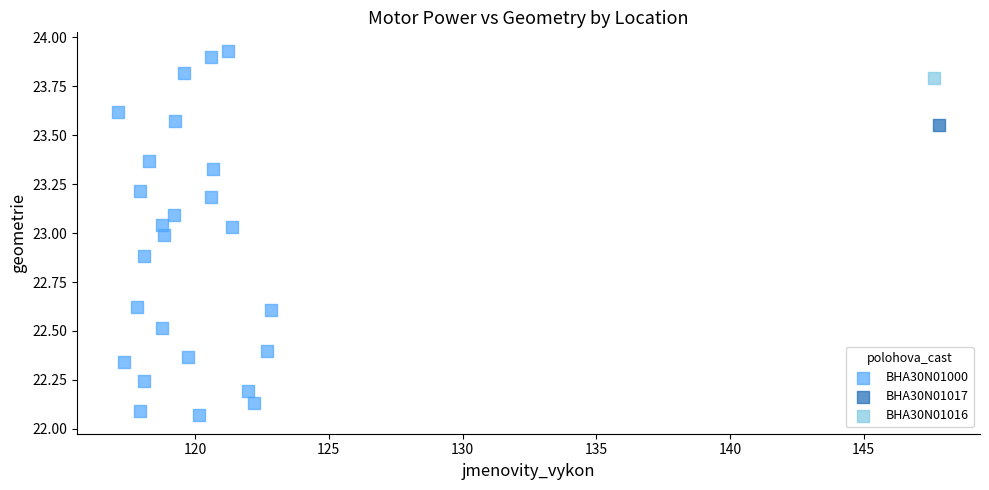

What are all the series names shown in the legend?

BHA30N01000, BHA30N01017, BHA30N01016